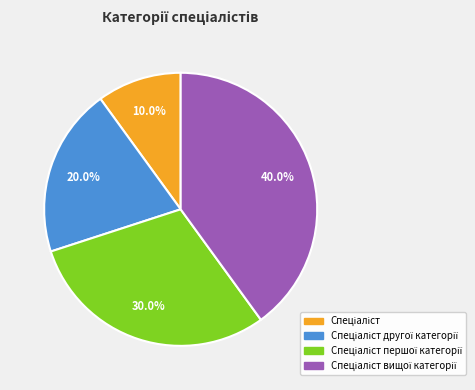

How many segments does this pie chart have?

4